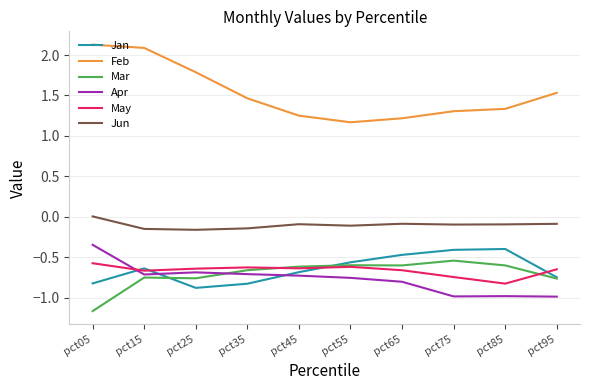

What is the highest value of the Feb series?

2.1